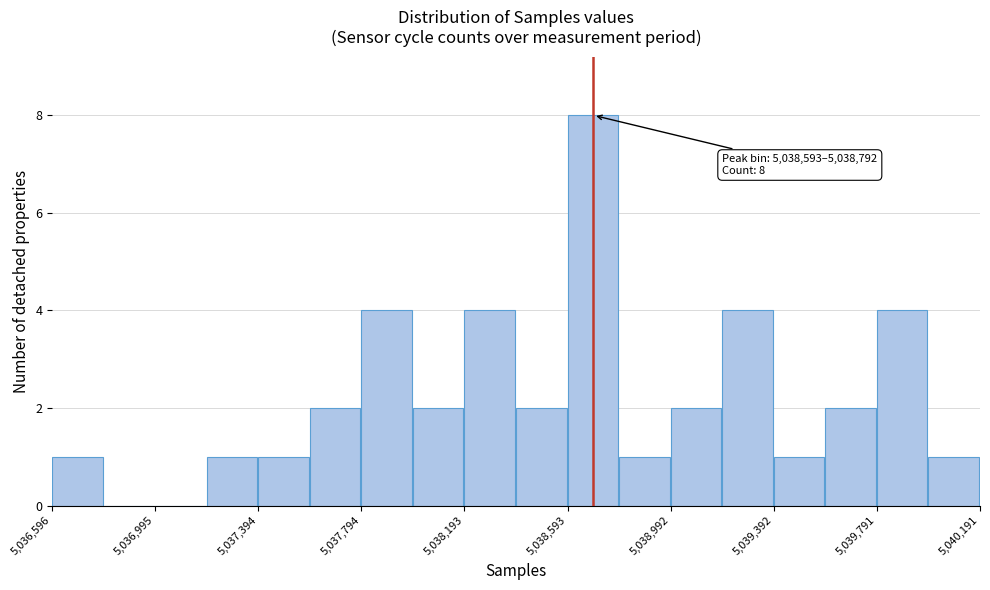

Read against the x-axis, roughly where is the centre of the tallest bar?

5038700